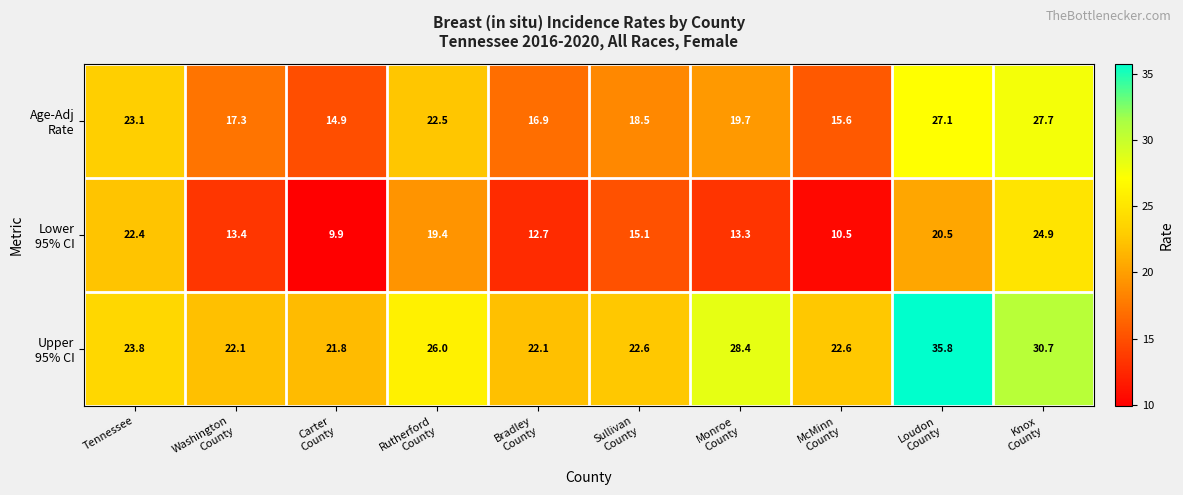

What is the minimum value shown in the chart?

9.9